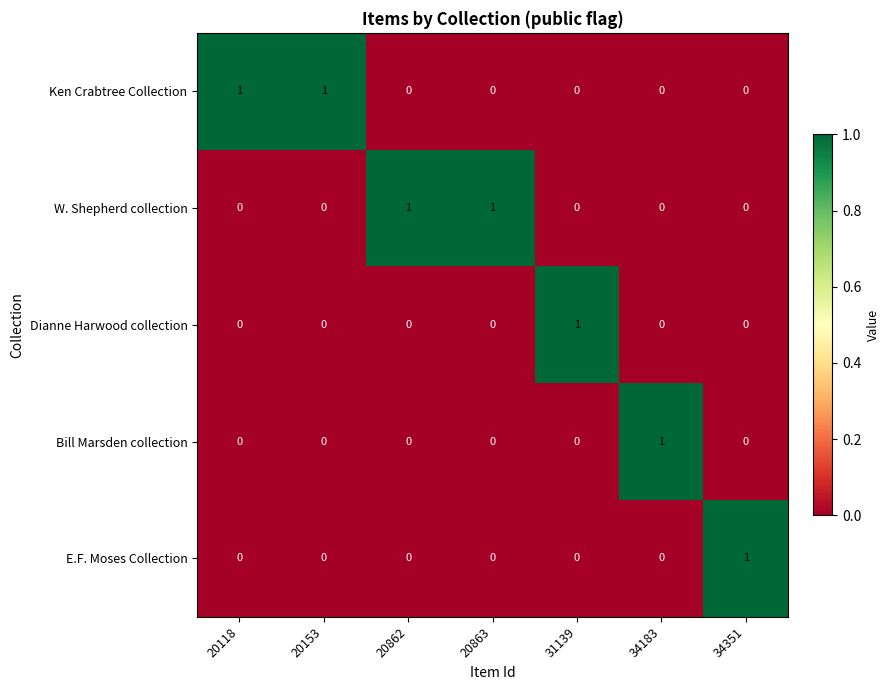

At how many categories does at least one series exceed 0?

7